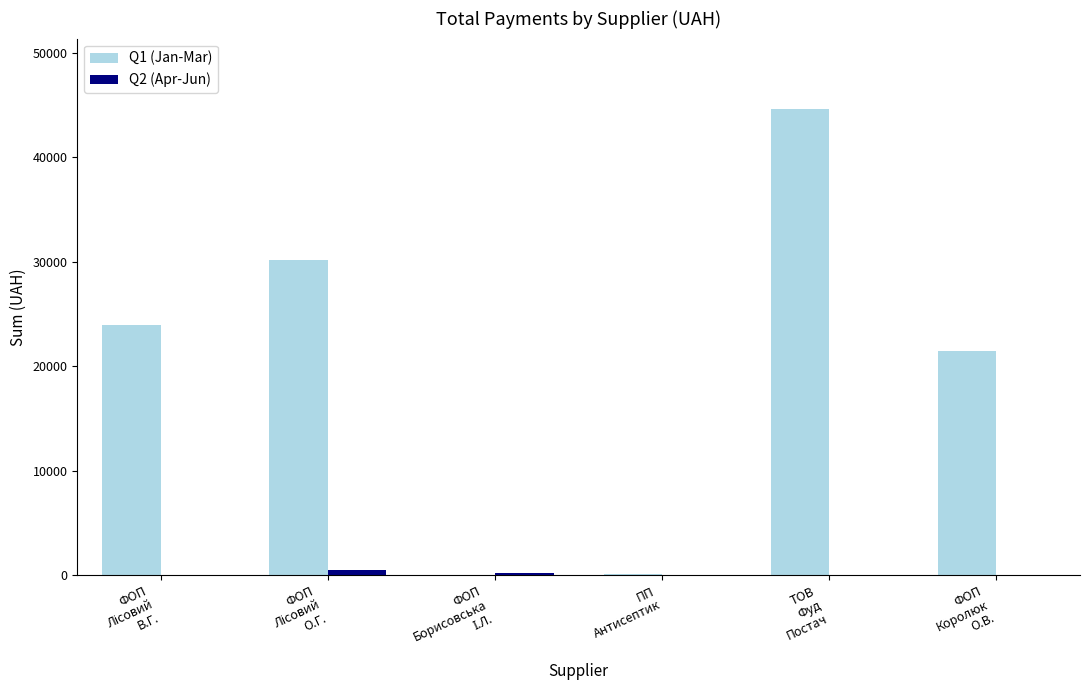

What is the total value across all series at ПП
Антисептик?

135.0